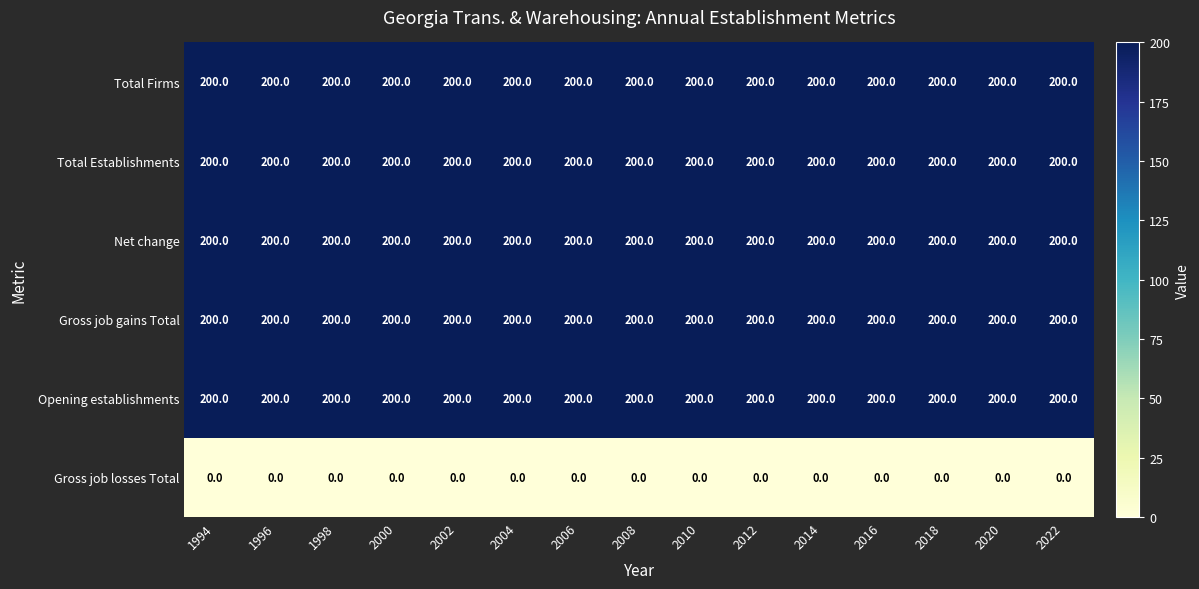

What is the approximate value of Net change at 2008?

200